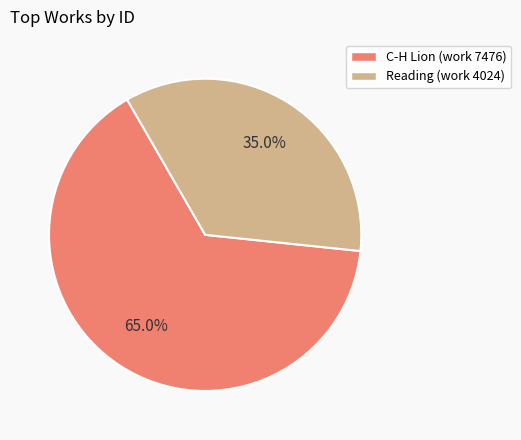

Is the sum of C-H Lion (work 7476) and Reading (work 4024) greater than half?

Yes